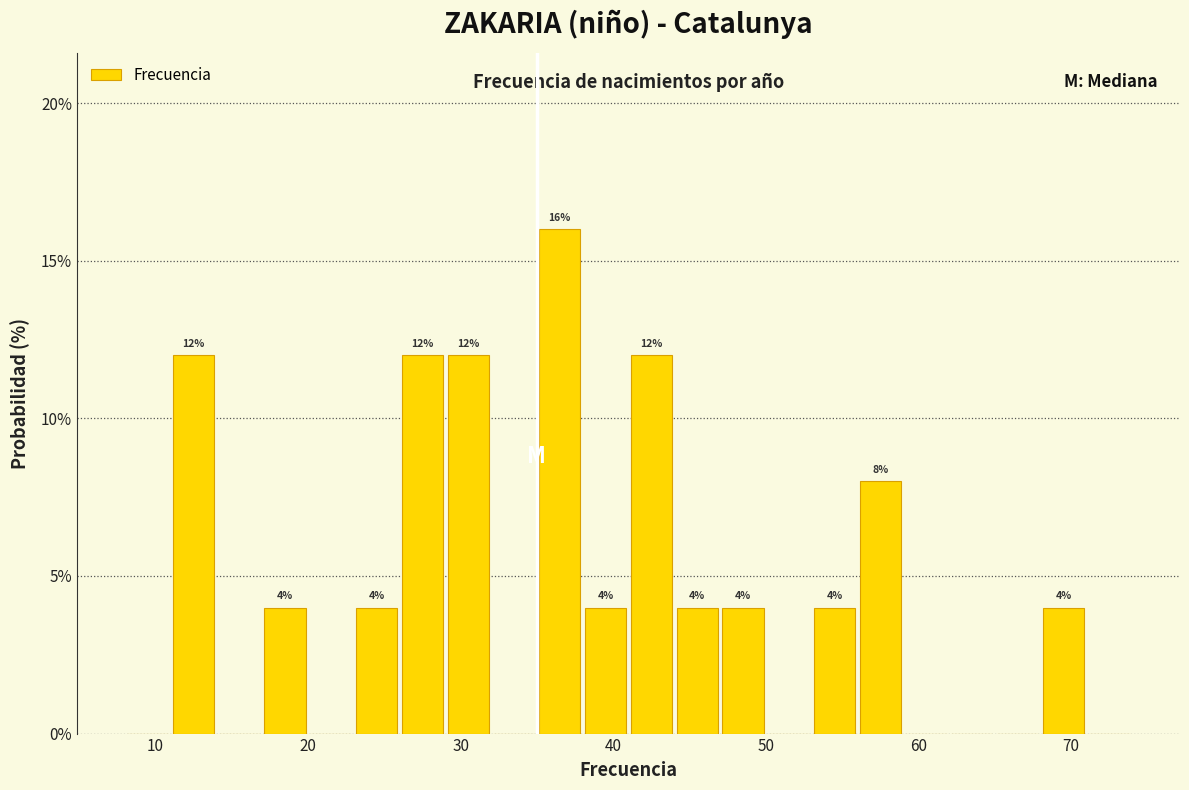

Read against the x-axis, roughly where is the centre of the tallest bar?

37